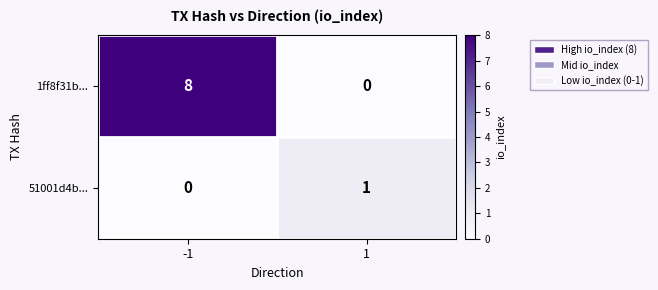

What is the sum of the 1ff8f31b... values at 1 and -1?

8